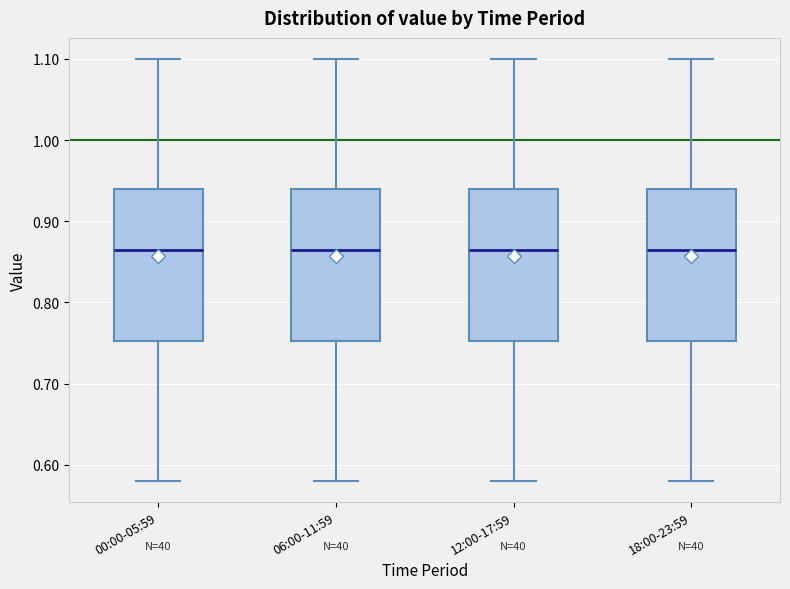

Reading left to right, read every box against the y-axis: the position of its median line, the range the box covers, and the ends of its whiskers. The values are not printed on the chart, so give them approximately, as read against the axis.

00:00-05:59: median 0.87, box 0.75 to 0.94, whiskers 0.58 to 1.10
06:00-11:59: median 0.87, box 0.75 to 0.94, whiskers 0.58 to 1.10
12:00-17:59: median 0.87, box 0.75 to 0.94, whiskers 0.58 to 1.10
18:00-23:59: median 0.87, box 0.75 to 0.94, whiskers 0.58 to 1.10